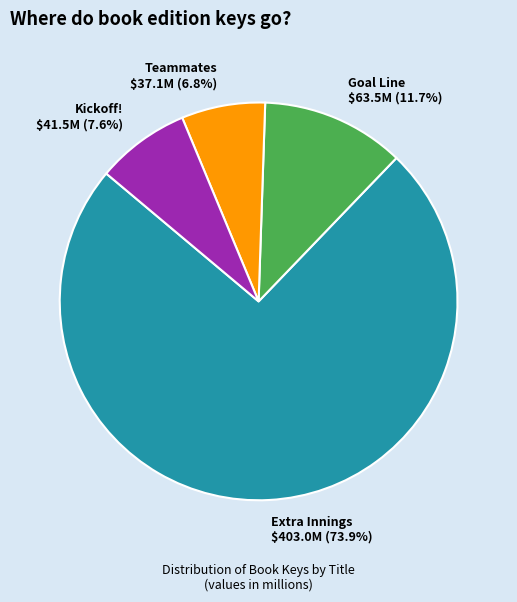

Does Extra Innings account for over 50% of the chart?

Yes